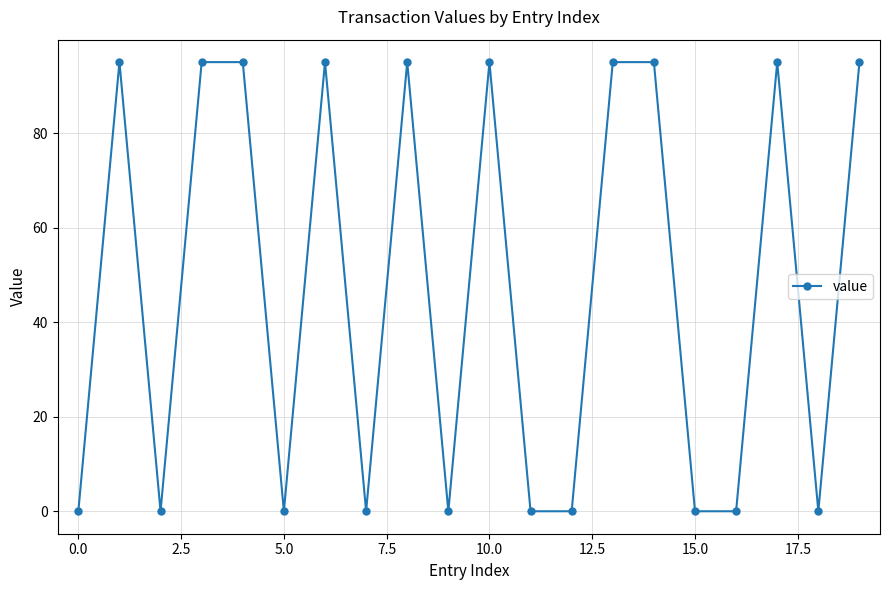

What is the difference between the second highest and second lowest values?

95.1